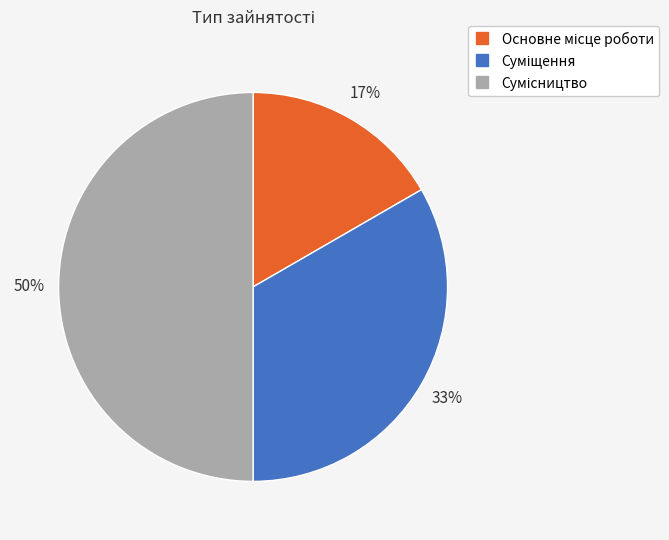

To the nearest percent, what is the difference between the largest and smallest slice percentages?

33%